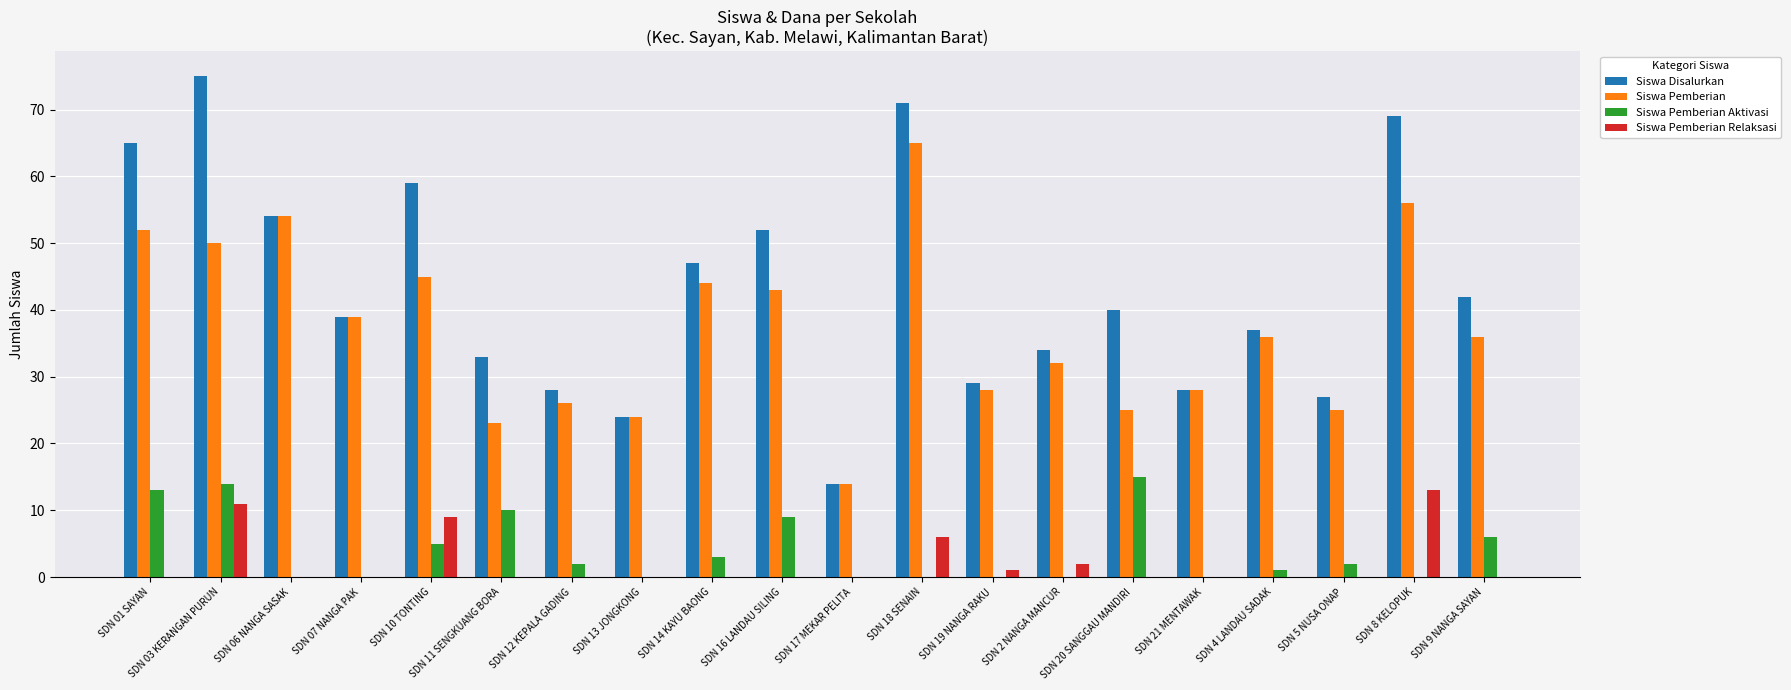

What is the maximum value for Siswa Pemberian Aktivasi?

15